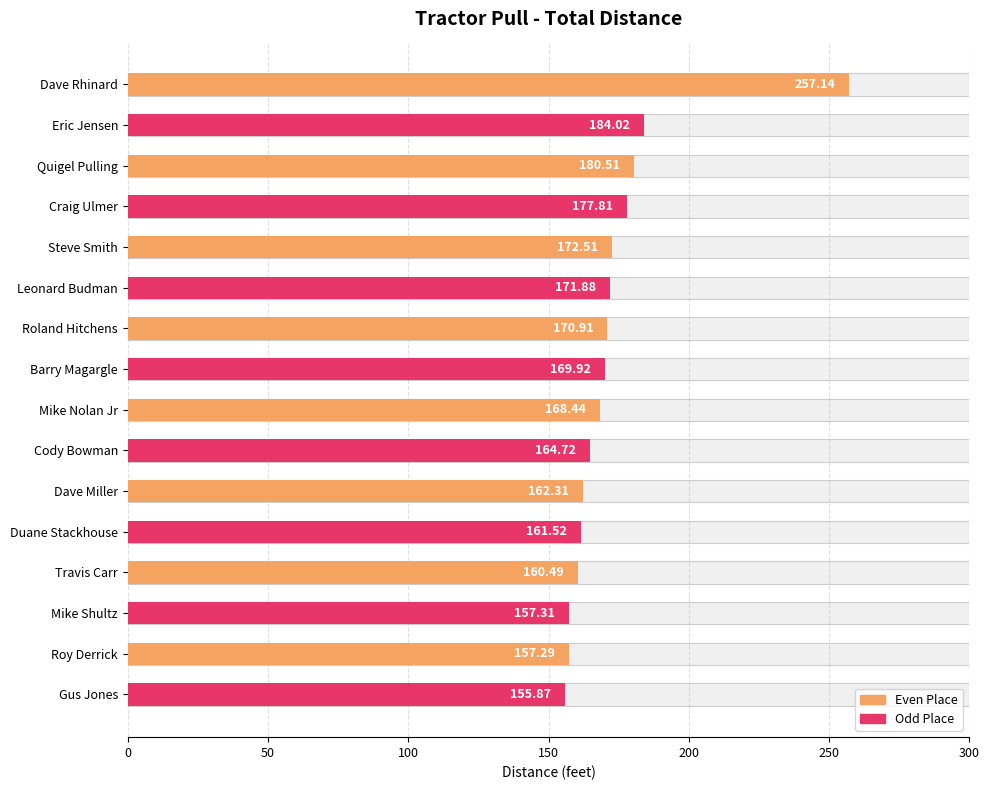

What is the change in value from Dave Rhinard to Craig Ulmer?

-79.3